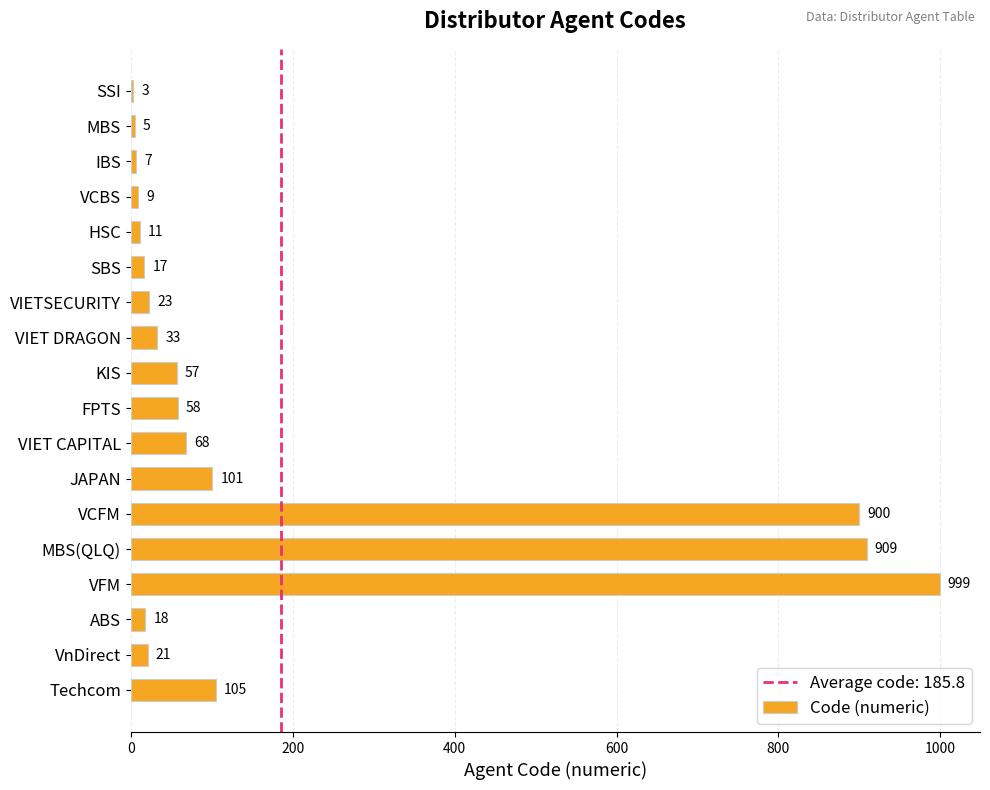

Read the value at VnDirect.

21